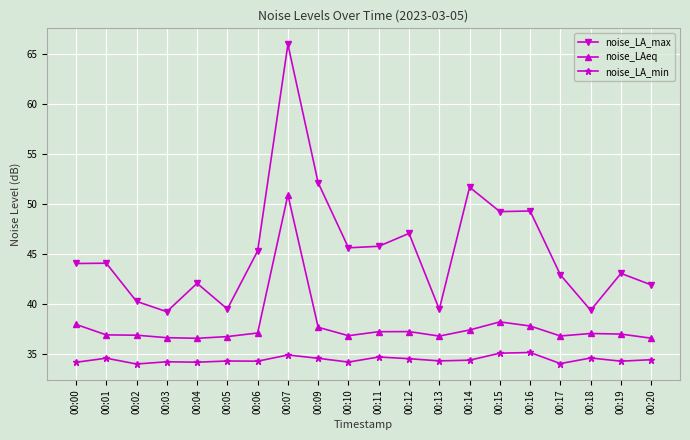

Is the value of noise_LA_min at 00:05 greater than the value of noise_LA_max at 00:09?

No